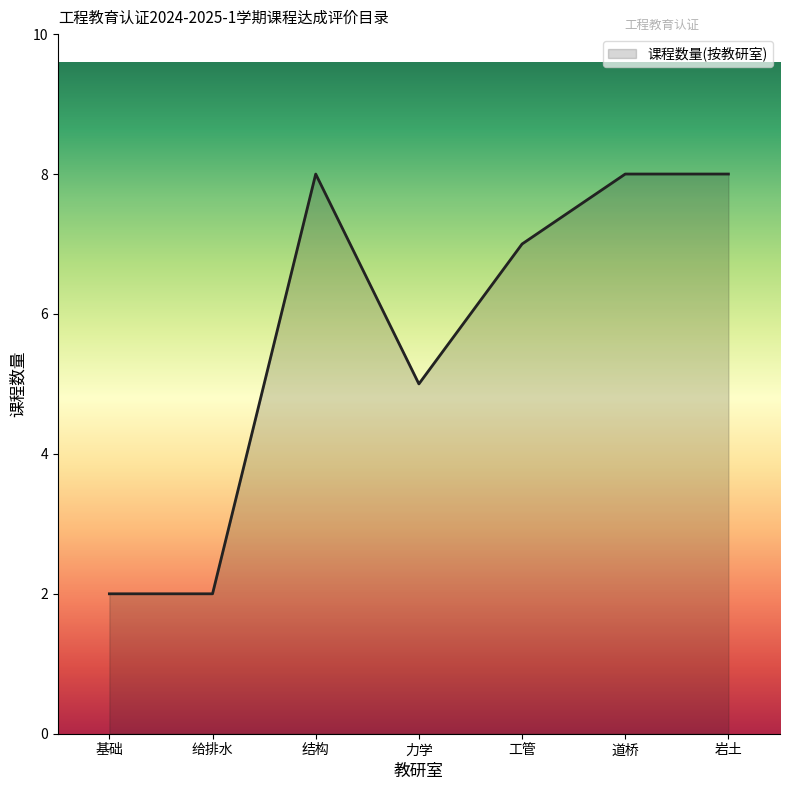

What is the ratio of the value at 道桥 to the value at 工管?

1.1